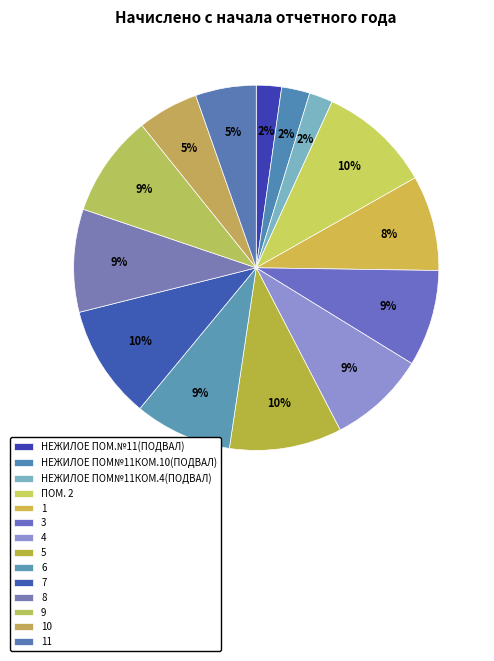

To the nearest percent, what percentage of the pie is 9?

9%